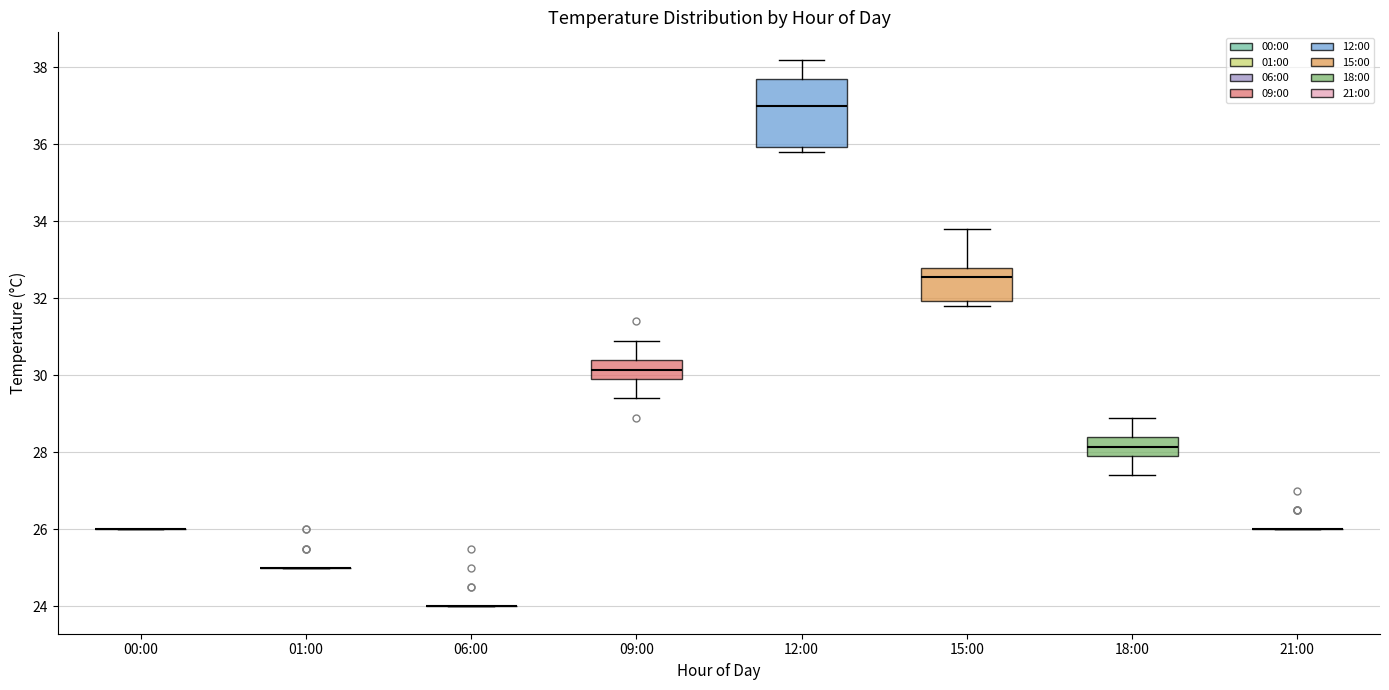

Reading left to right, read every box against the y-axis: the position of its median line, the range the box covers, and the ends of its whiskers. The values are not printed on the chart, so give them approximately, as read against the axis.

00:00: box collapsed to a line at 26.0, whiskers 26.0 to 26.0
01:00: box collapsed to a line at 25.0, whiskers 25.0 to 25.0
06:00: box collapsed to a line at 24.0, whiskers 24.0 to 24.0
09:00: median 30.2, box 30.0 to 30.4, whiskers 29.4 to 31.0
12:00: median 37.0, box 36.0 to 37.8, whiskers 35.8 to 38.2
15:00: median 32.6, box 32.0 to 32.8, whiskers 31.8 to 33.8
18:00: median 28.2, box 28.0 to 28.4, whiskers 27.4 to 29.0
21:00: box collapsed to a line at 26.0, whiskers 26.0 to 26.0